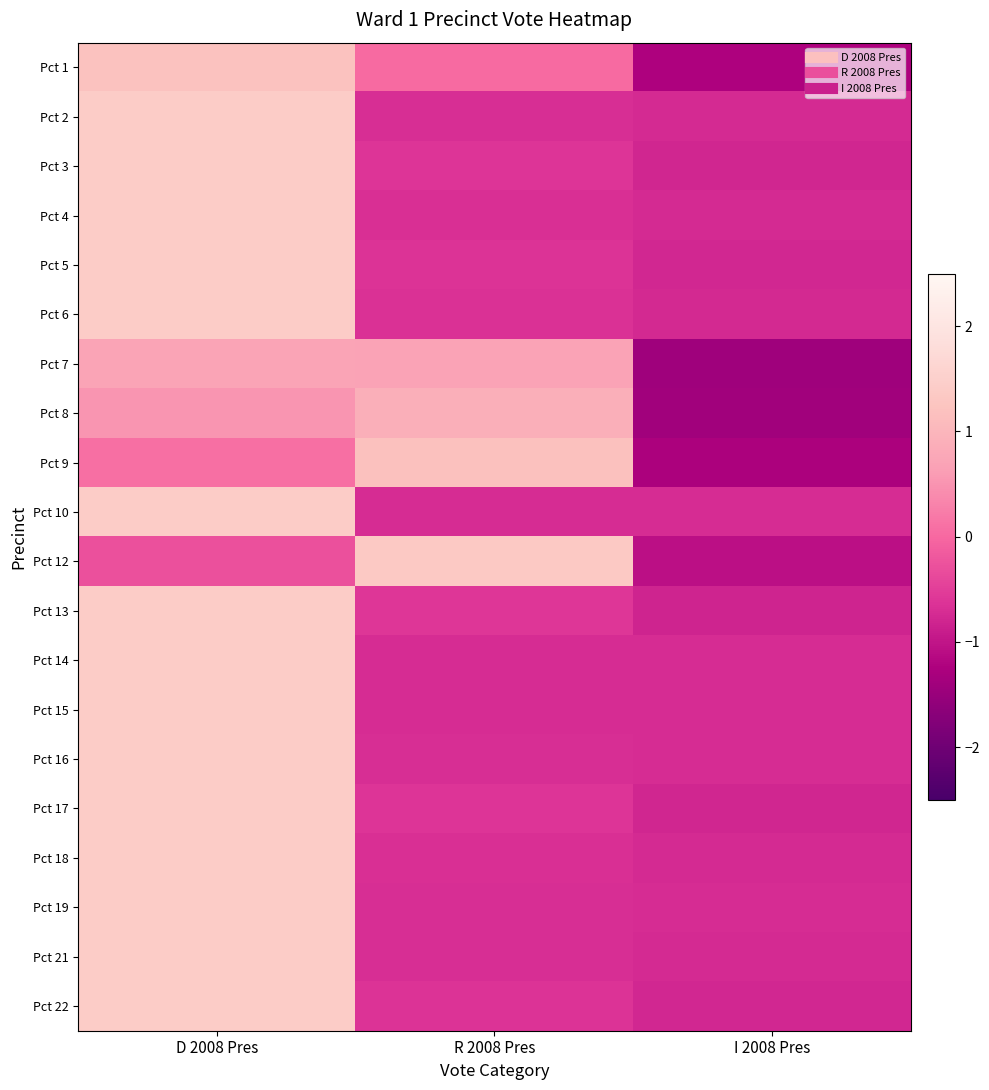

At how many categories does at least one series exceed 1?

2